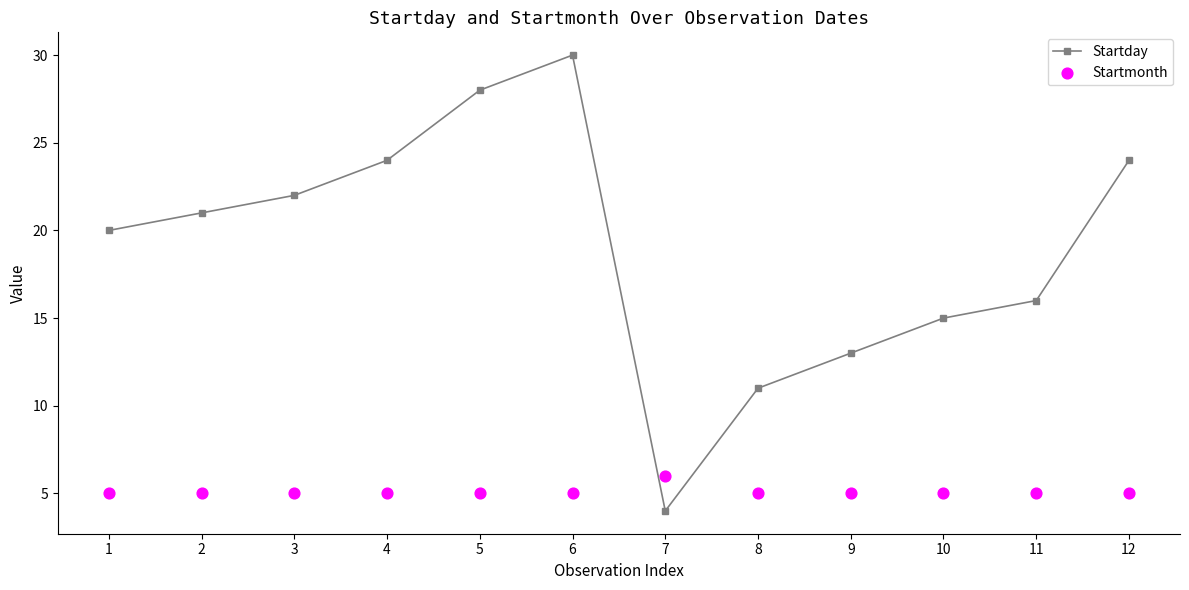

What are all the series names shown in the legend?

Startday, Startmonth